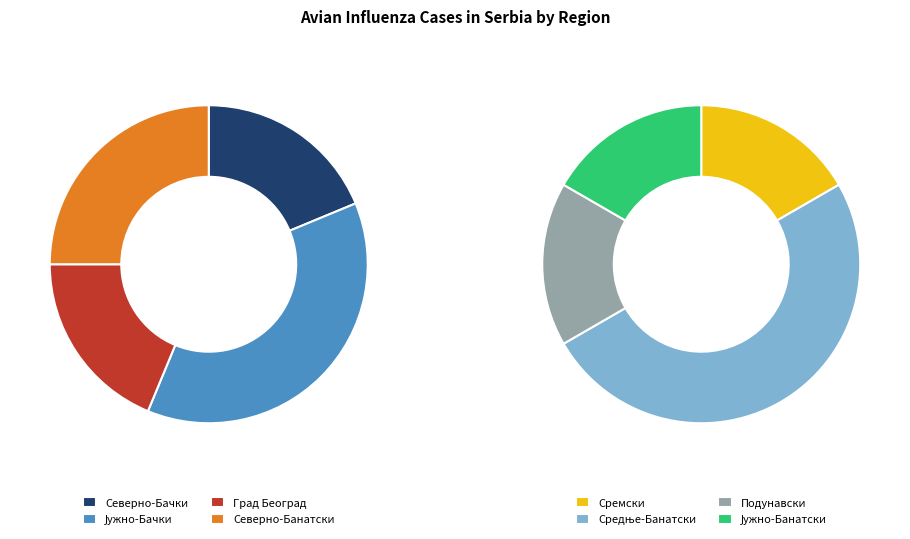

Count the number of slices in the pie.

8